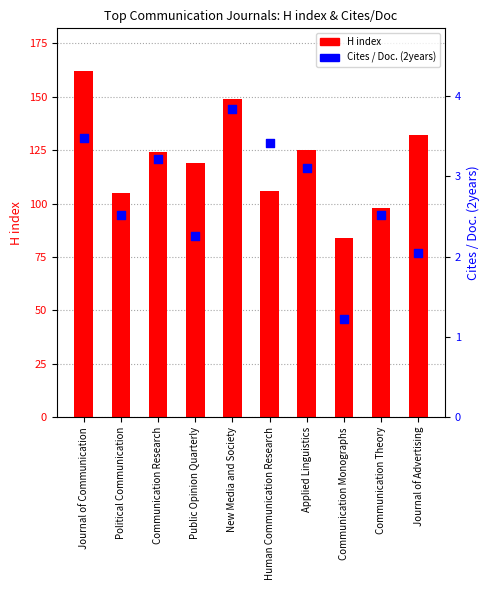

Is the value of H index at New Media and Society greater than the value of Cites / Doc. (2years) at Human Communication Research?

Yes